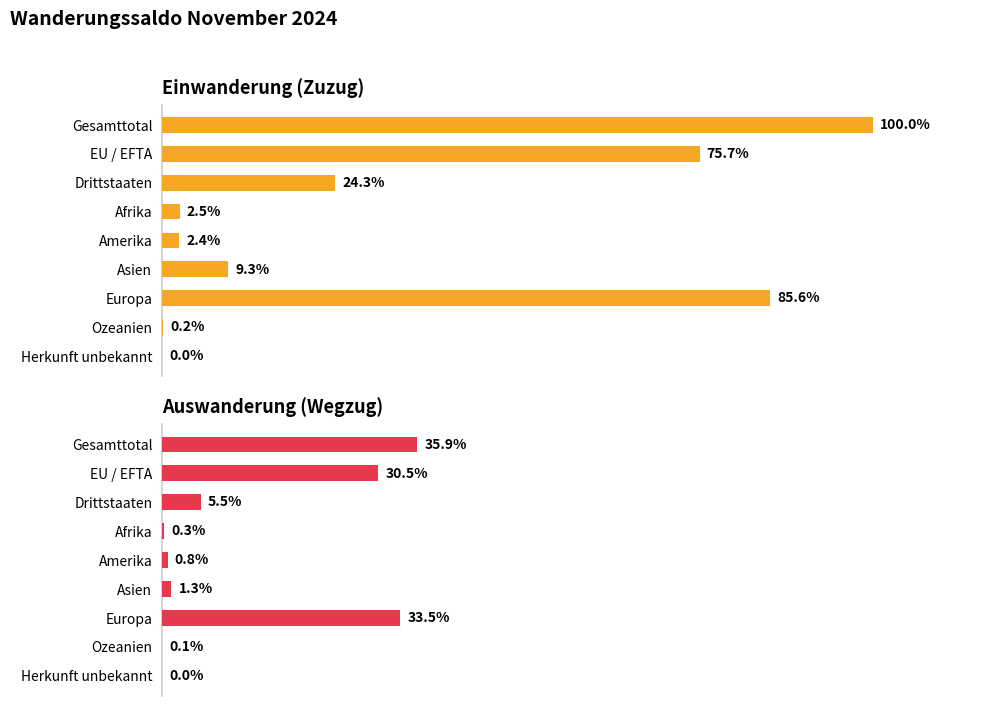

How many bars are there in total?

18